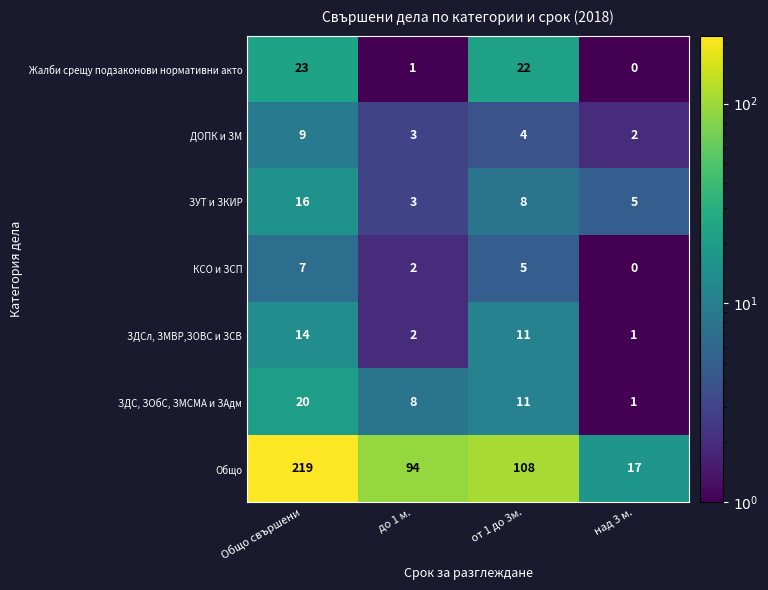

Which series has the largest range (max minus min)?

Общо